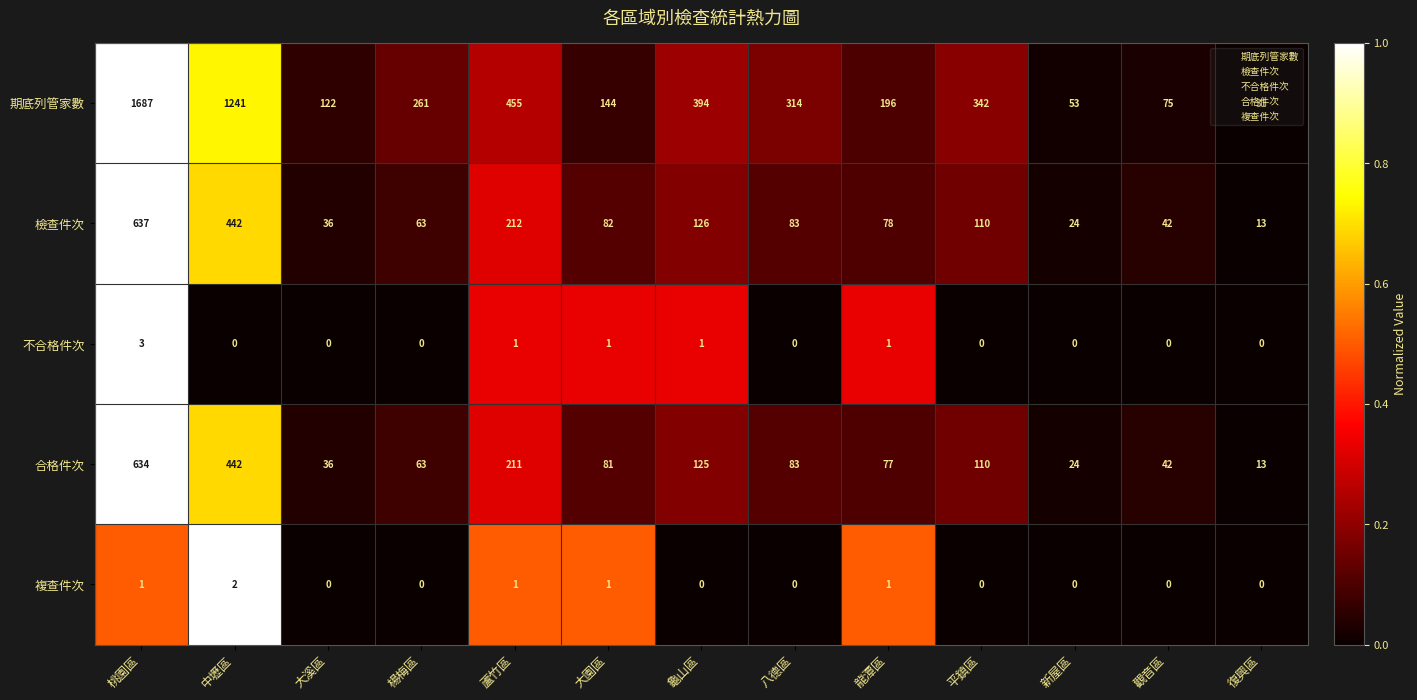

Which category has the highest value in the 合格件次 series?

桃園區